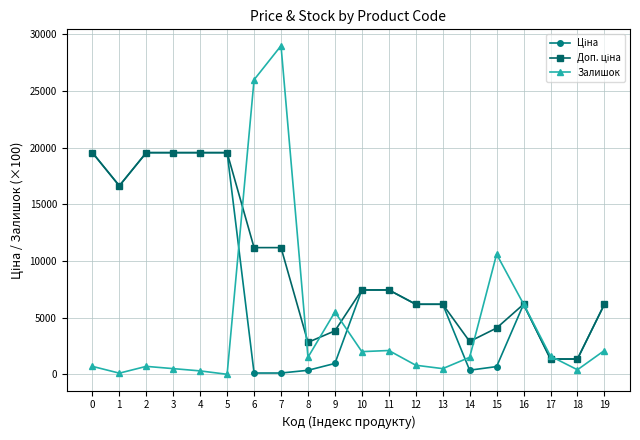

Does the chart display data point markers on the line(s)?

Yes